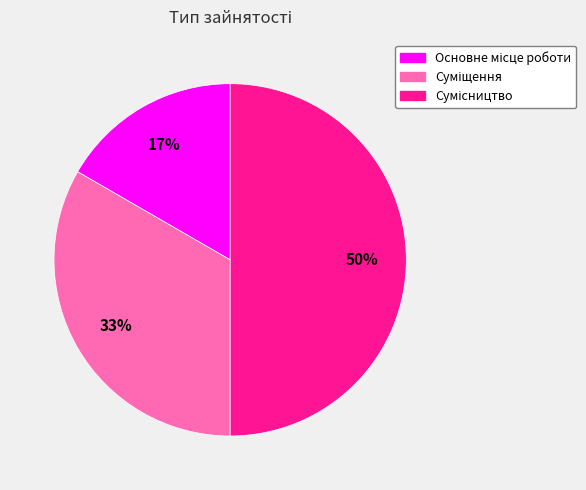

To the nearest percent, what is the difference between the largest and smallest slice percentages?

33%